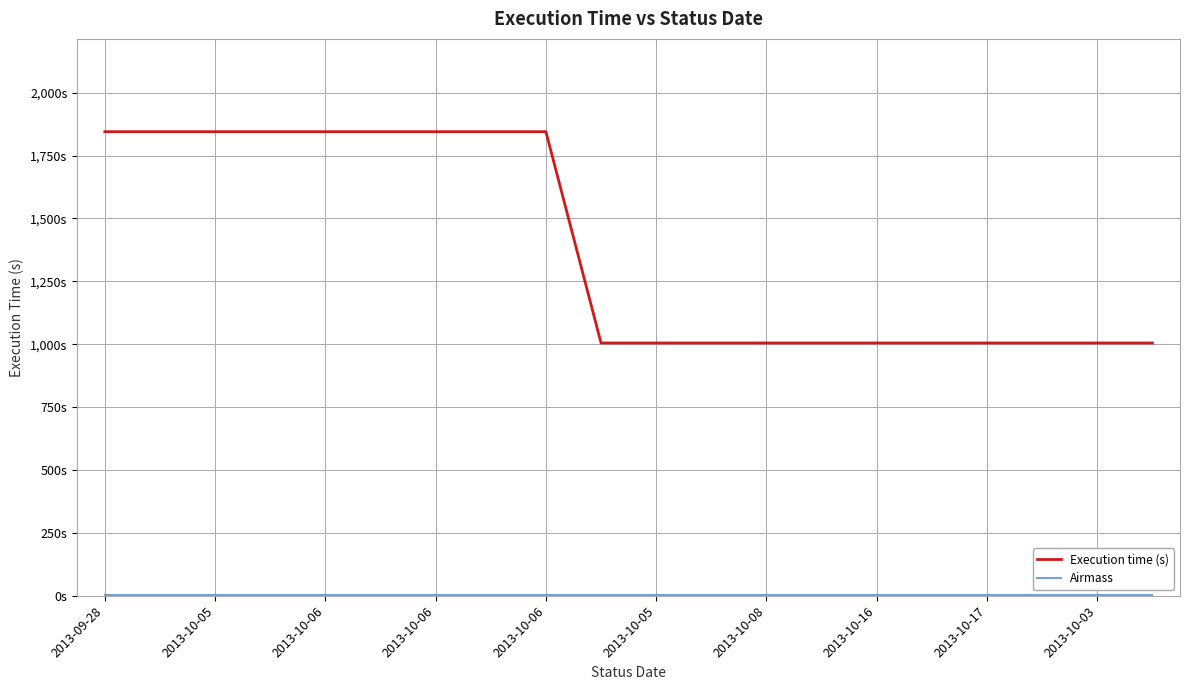

What is the smallest value displayed?

1.7